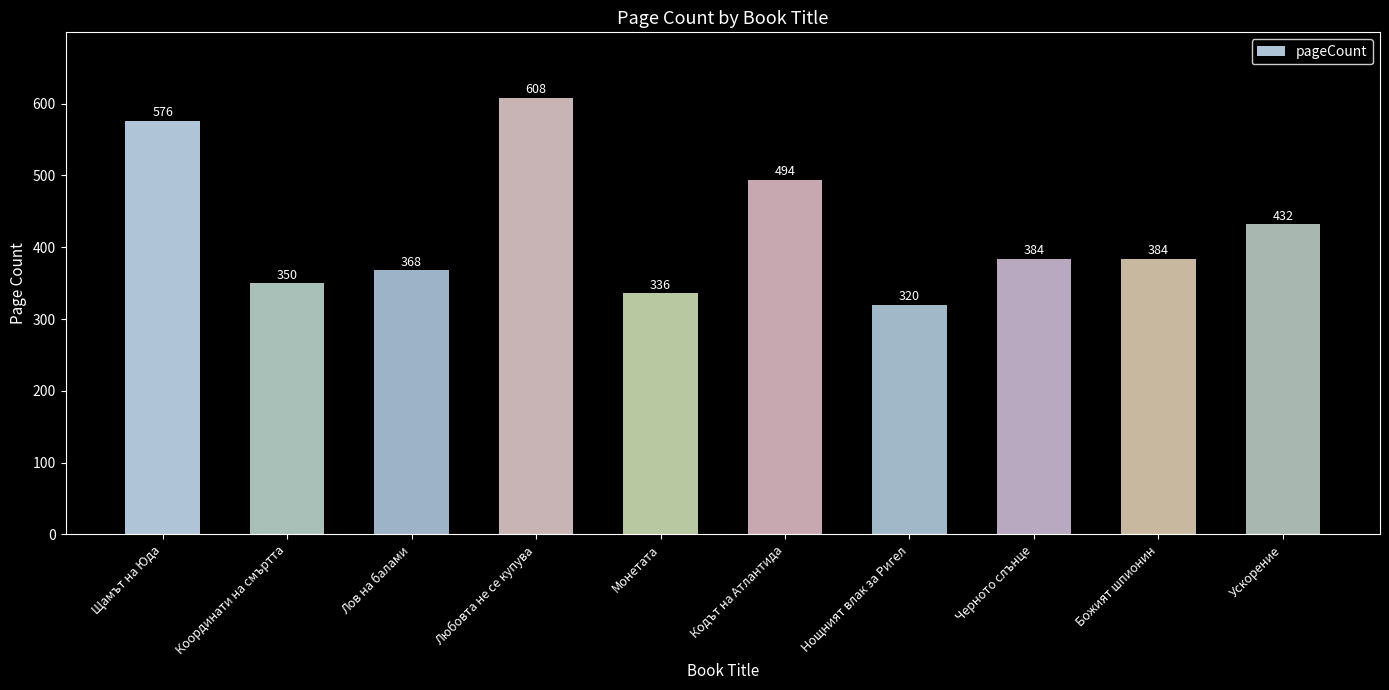

The chart shows a value of 661 at Божият шпионин. True or false?

False